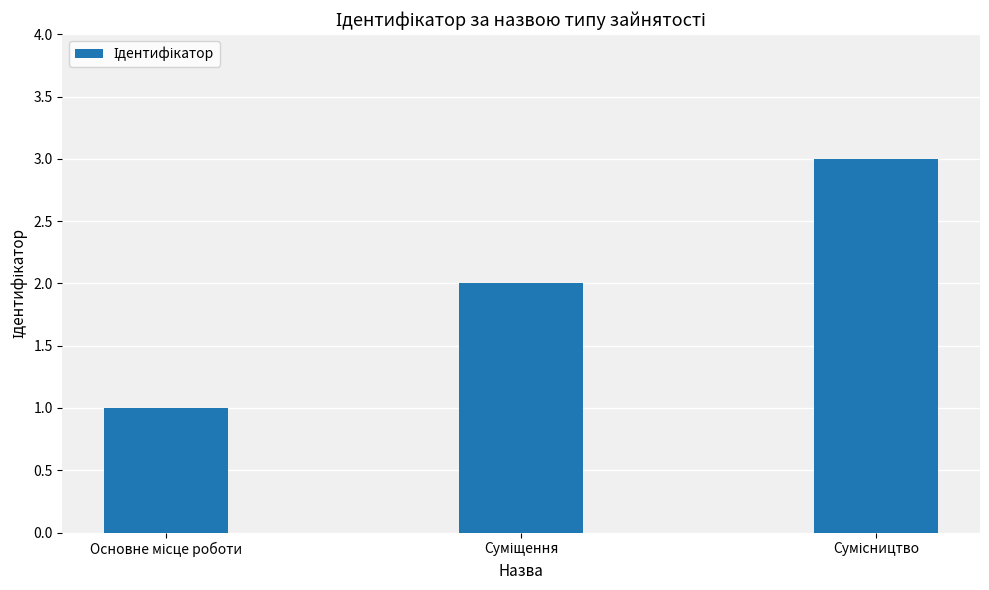

How many bars are there in total?

3